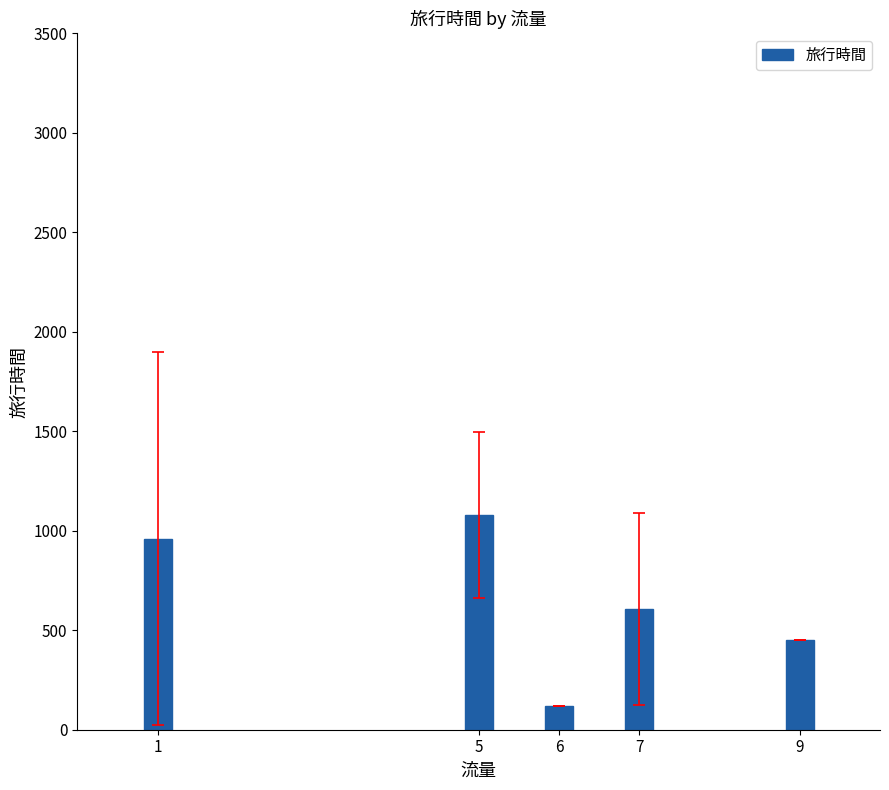

Between 6 and 7, which is larger?

7